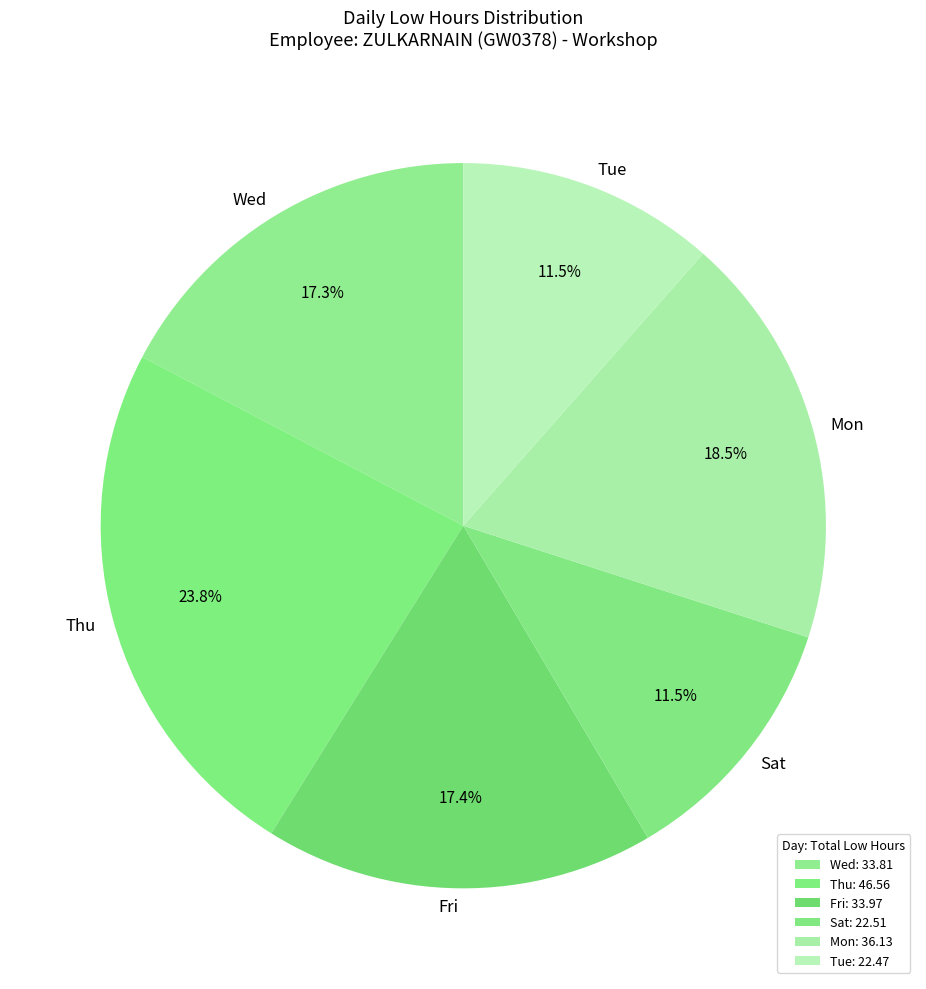

Combined, what portion of the pie is Wed and Sat?

28.8%